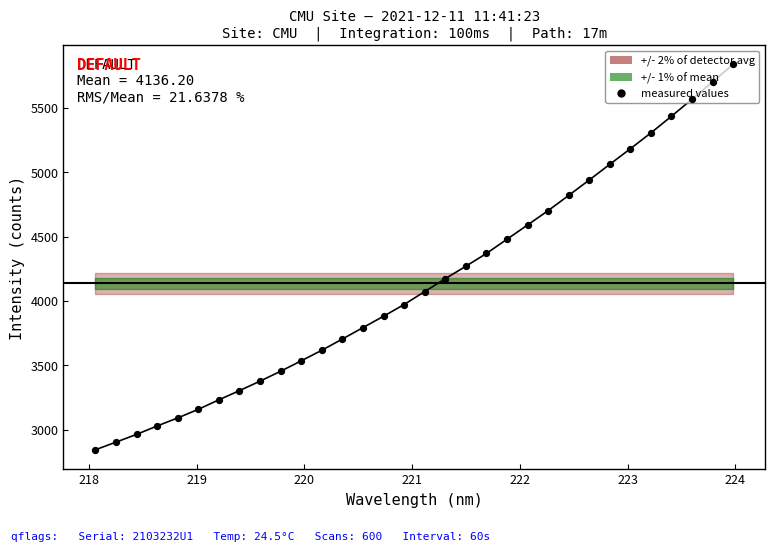

What is the ratio of the value at 219.0156 to the value at 223.2172?

0.6